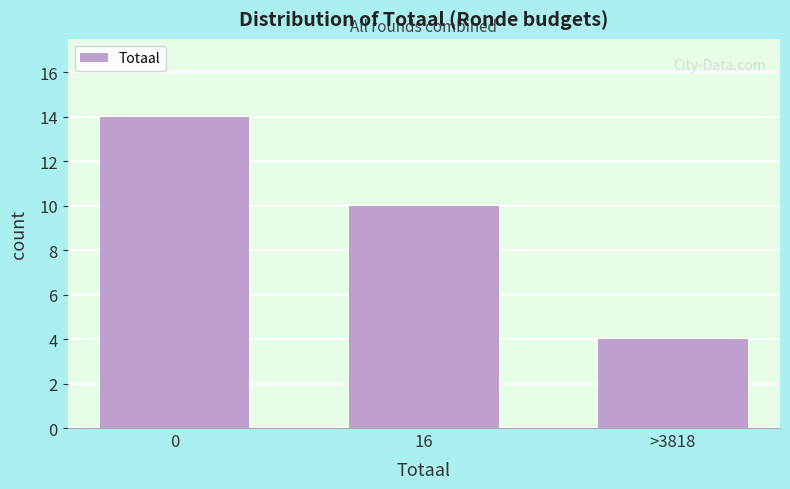

Reading left to right, extract all data points from this chart.

14	10	4